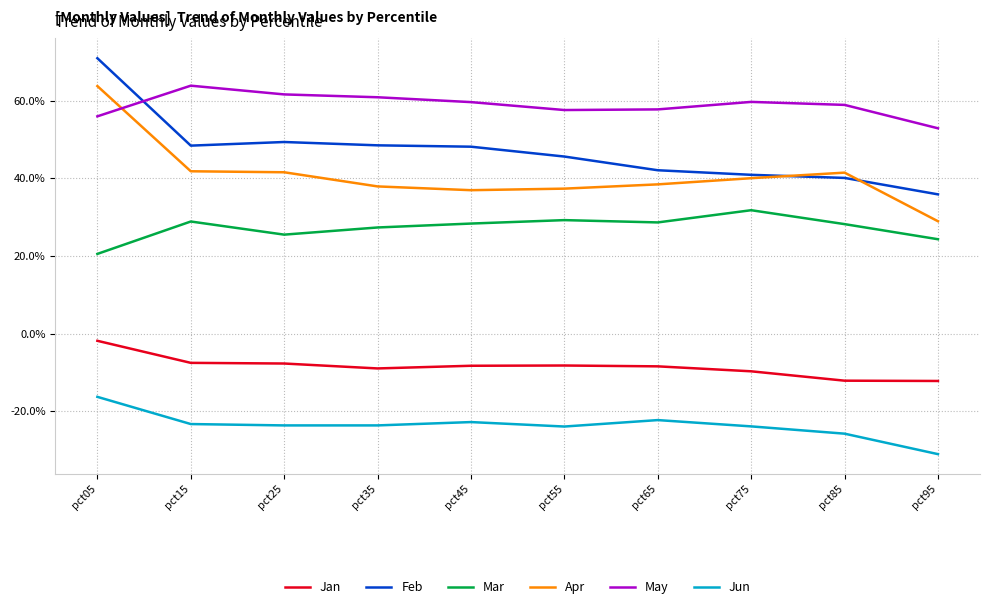

List the series in order of their peak value, lowest first.

Jun, Jan, Mar, Apr, May, Feb